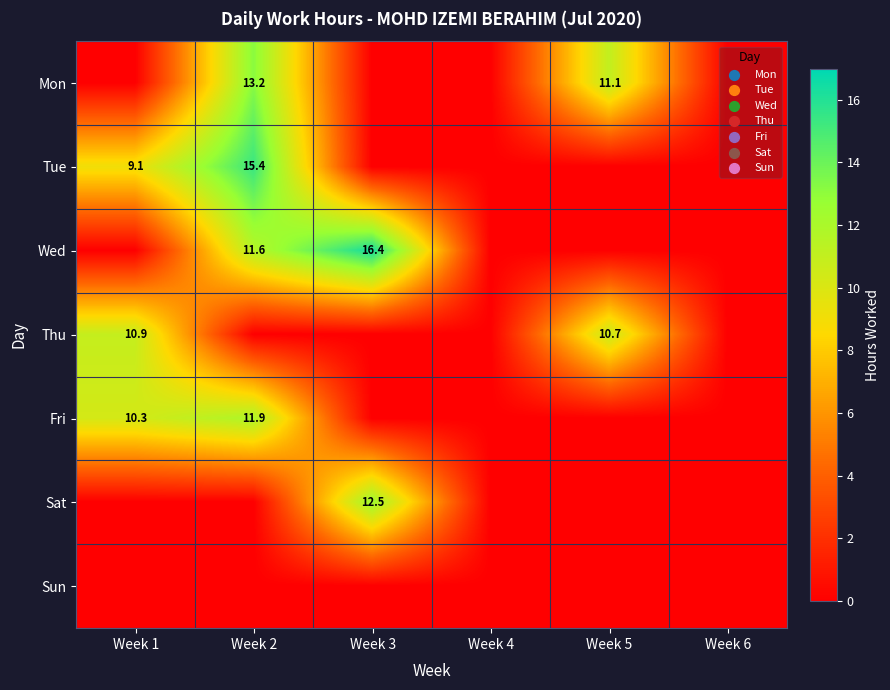

Is it true that Wed equals 28.7 at Week 3?

False